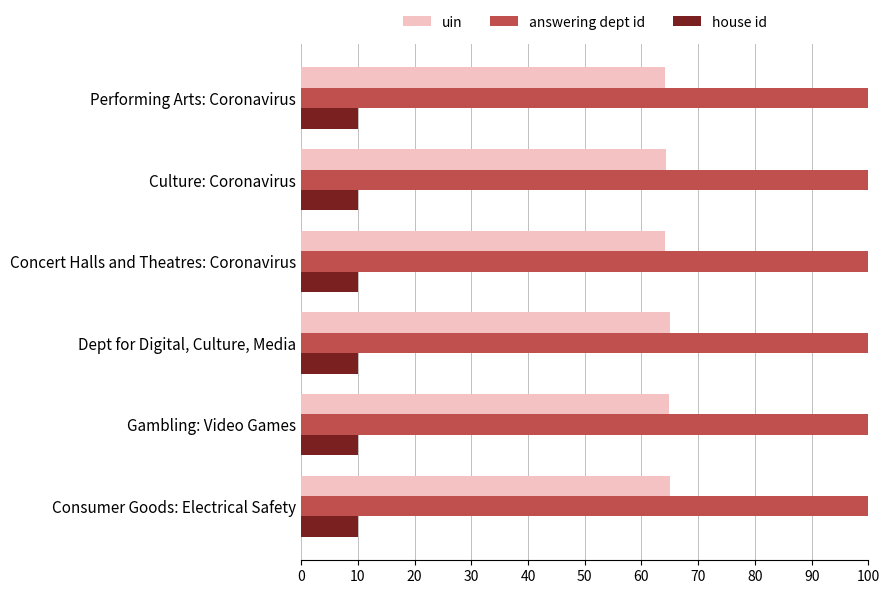

Is the value of house id at Consumer Goods: Electrical Safety greater than the value of uin at Culture: Coronavirus?

No